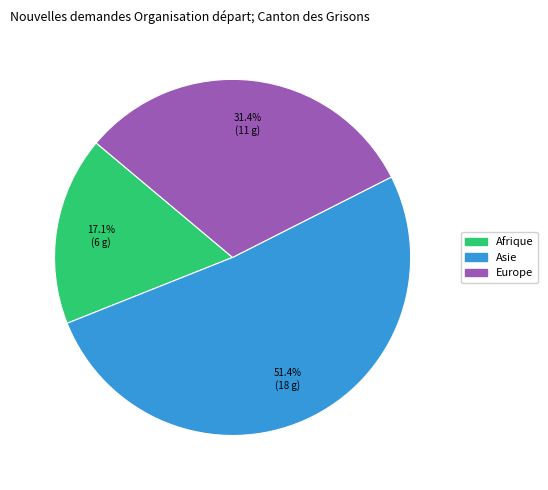

Is there a majority slice in this chart?

Yes